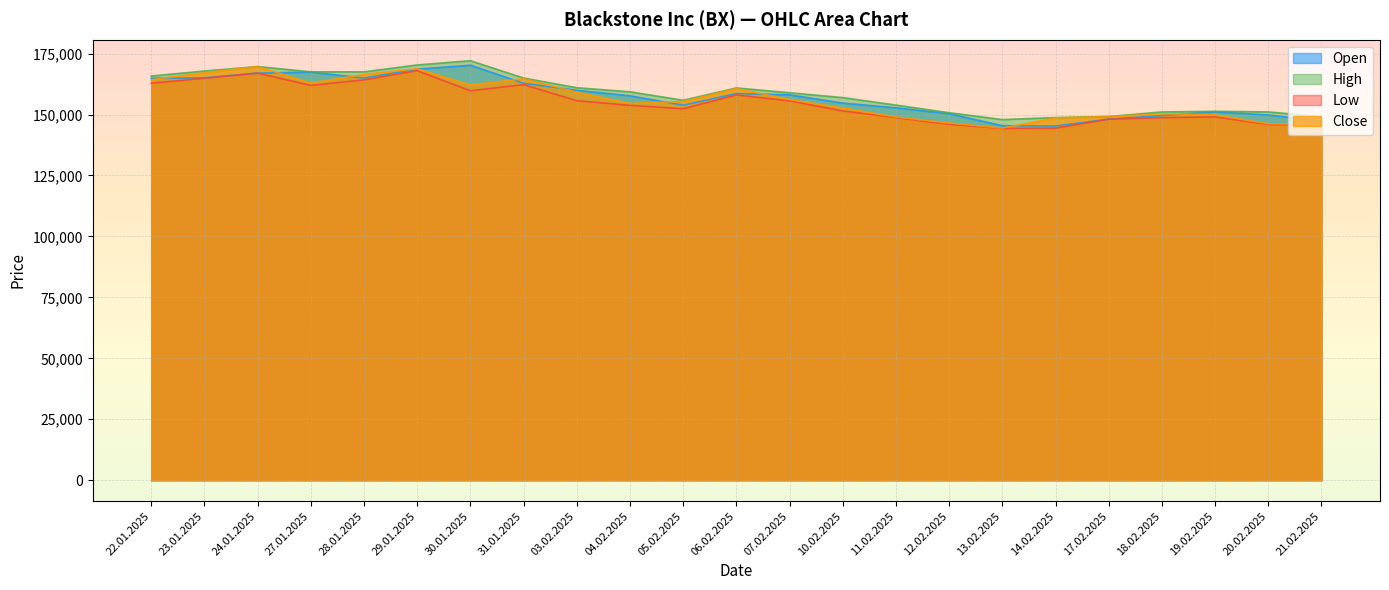

Read the Close value at 07.02.2025.

156163